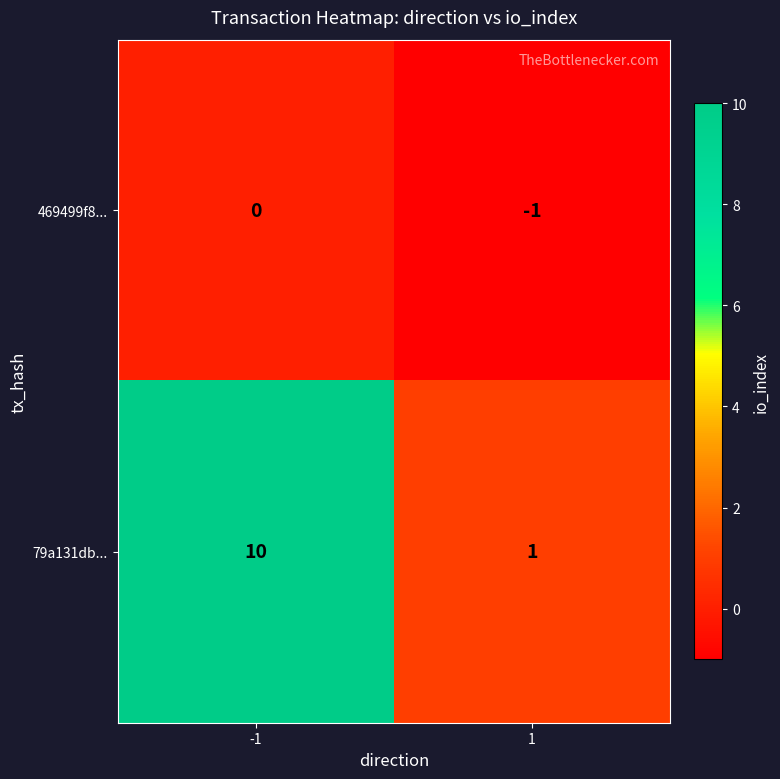

How many categories are shown in the chart?

2